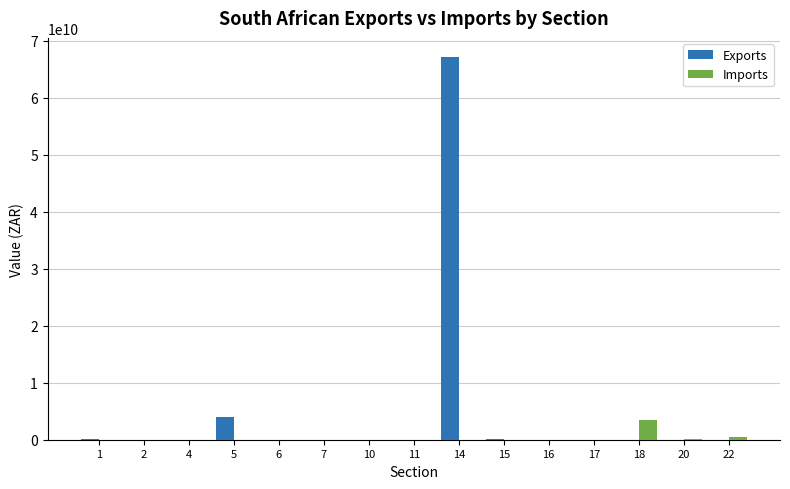

How many groups of bars are there?

15